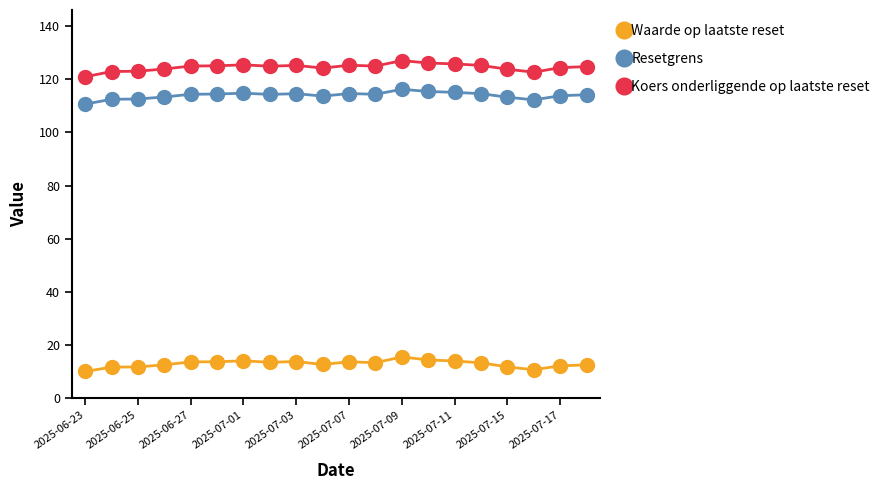

What is the value of the Koers onderliggende op laatste reset point at the 18th from the left?

122.7